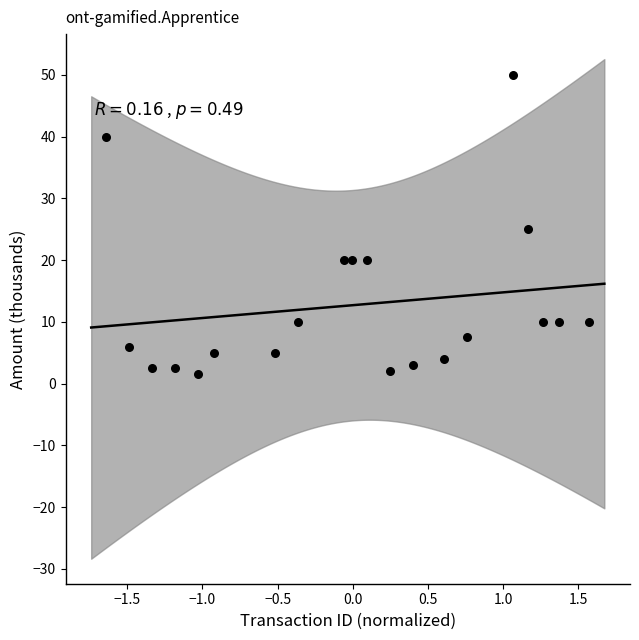

What is the range of Y values (max minus min)?

48.5